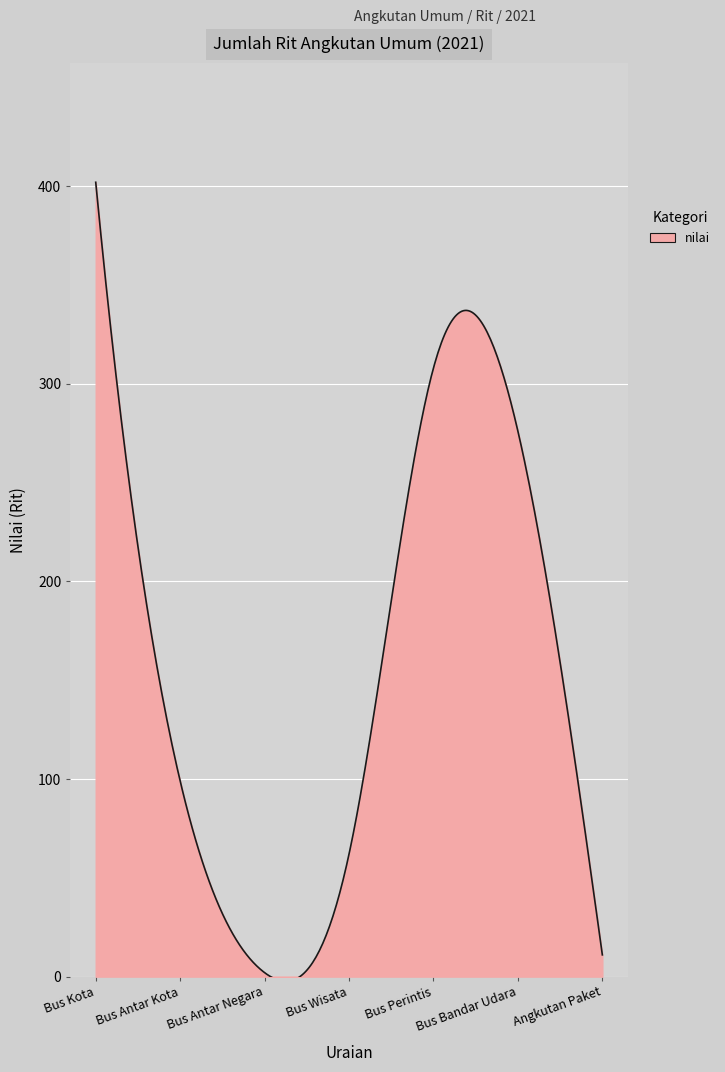

What is the maximum value shown in the chart?

402.0